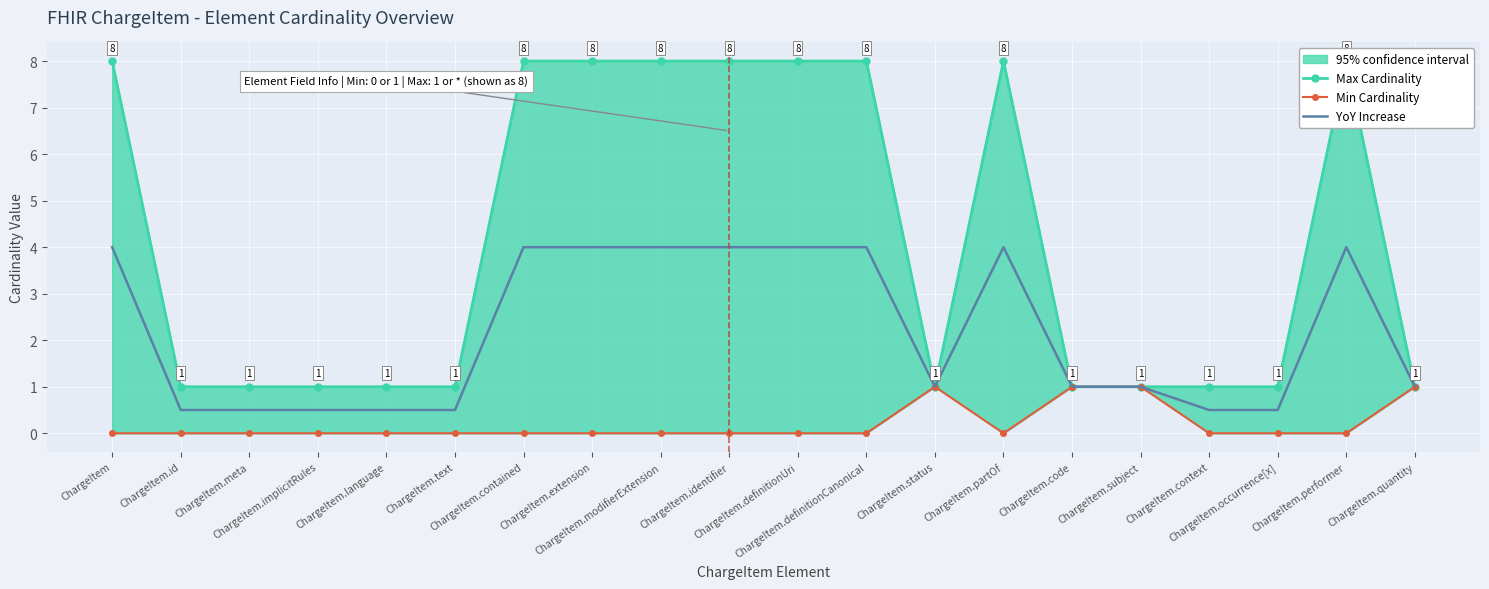

What position from the right is ChargeItem.status?

8